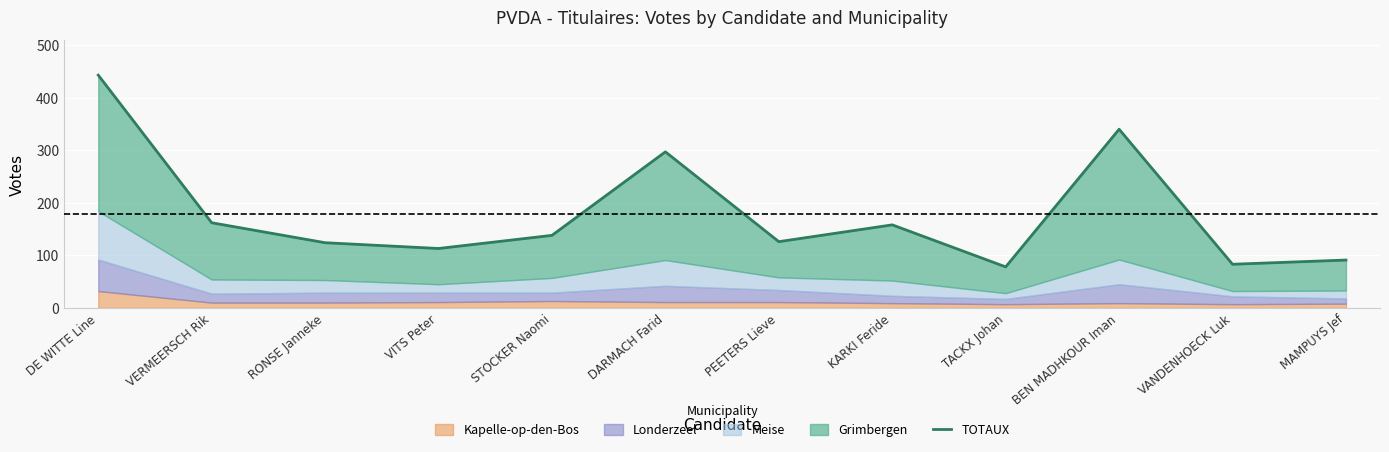

Where is the first local minimum?

VITS Peter